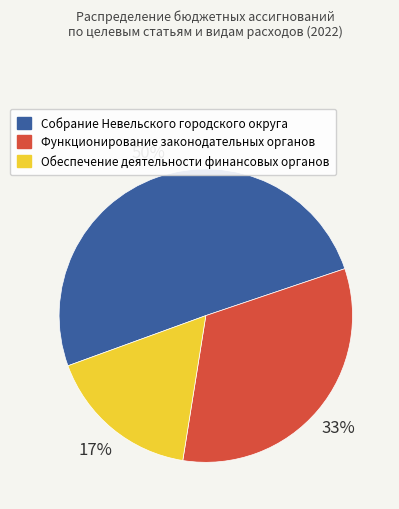

Combined, do Обеспечение деятельности финансовых органов and Собрание Невельского городского округа account for over 50%?

Yes